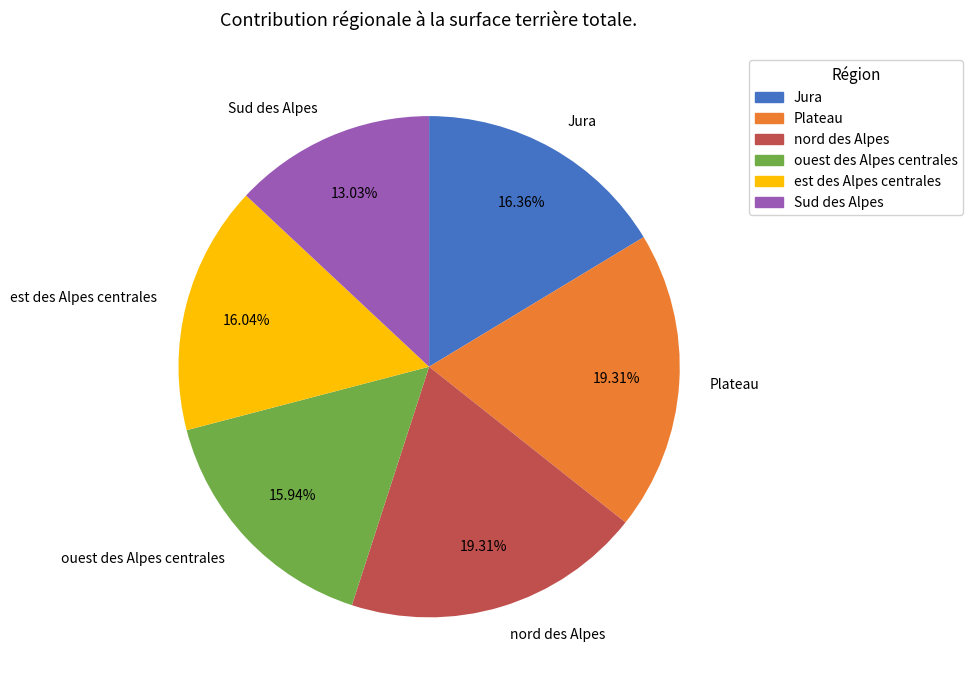

To the nearest percent, what is the combined percentage of nord des Alpes and Jura?

36%